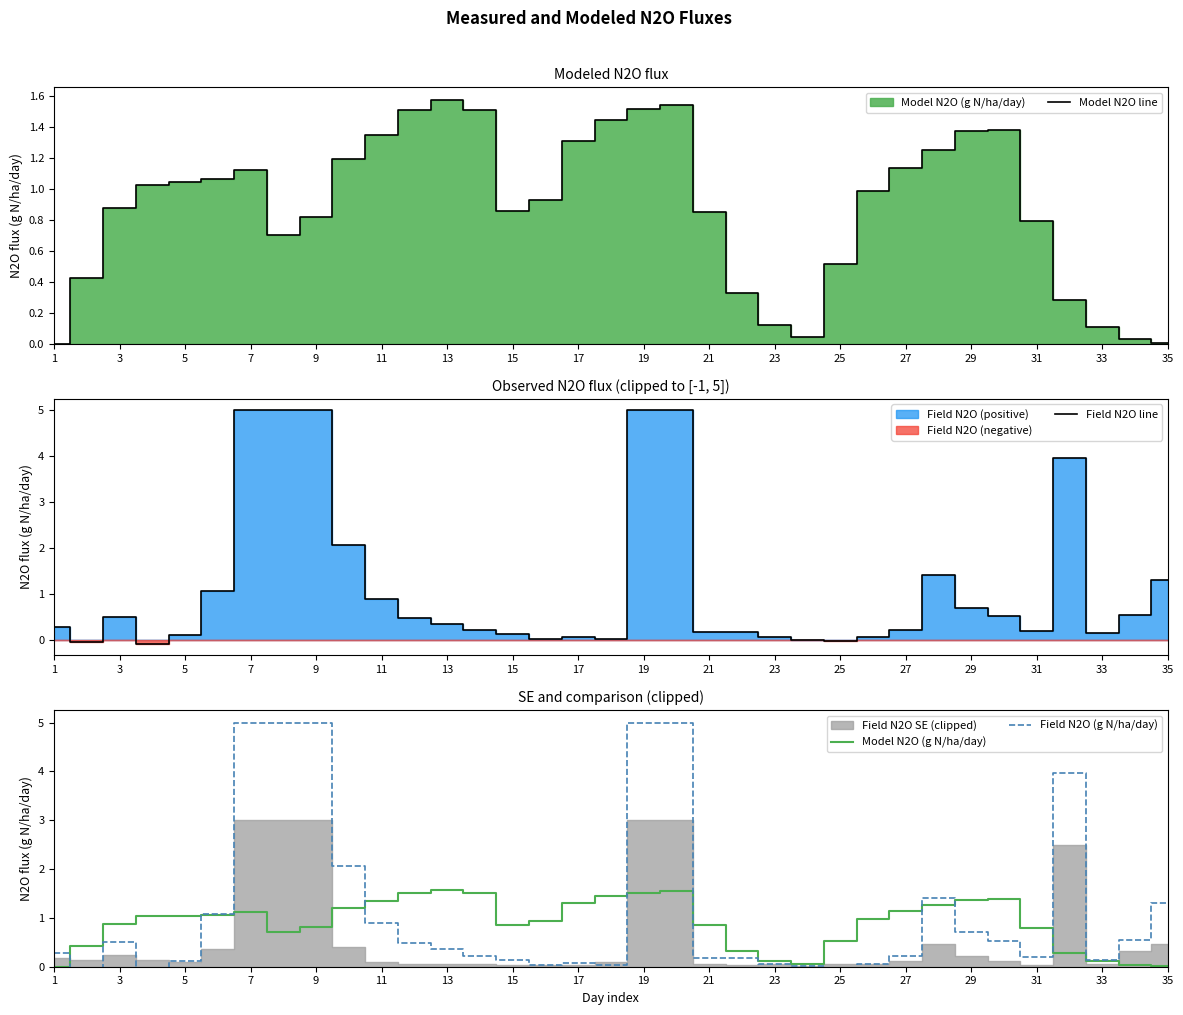

Which category has the highest value in the Model N2O line series?

13